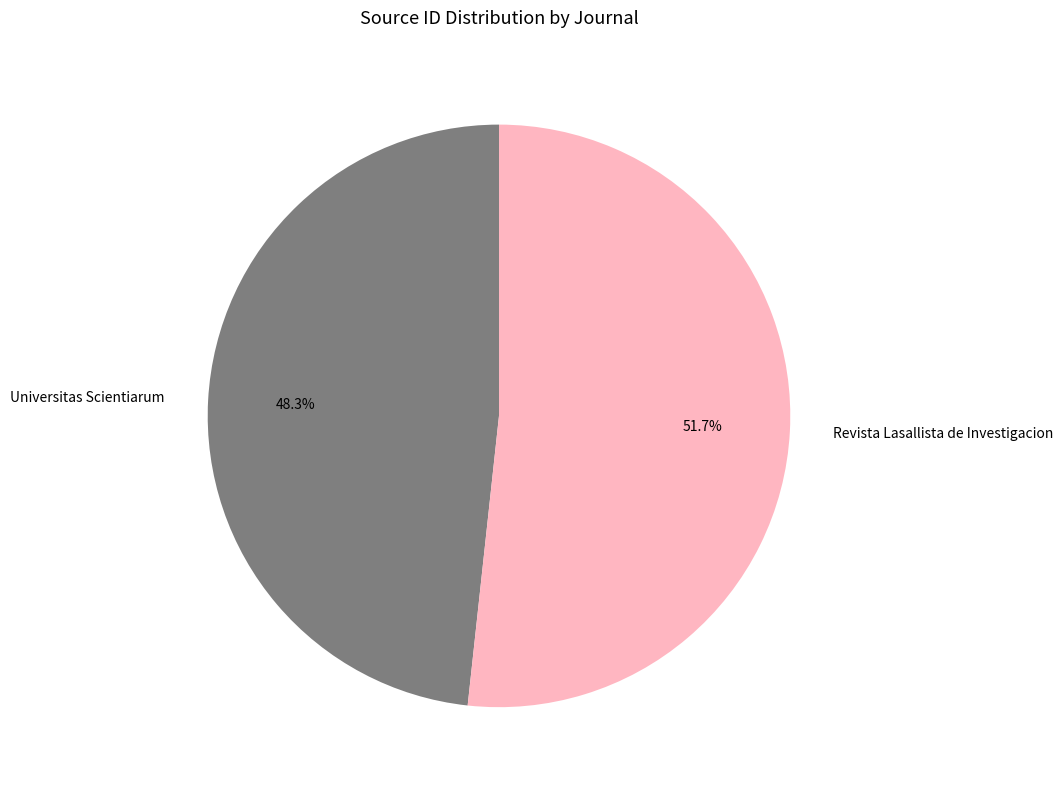

To the nearest percent, what is the difference between the Revista Lasallista de Investigacion and Universitas Scientiarum slice percentages?

3%